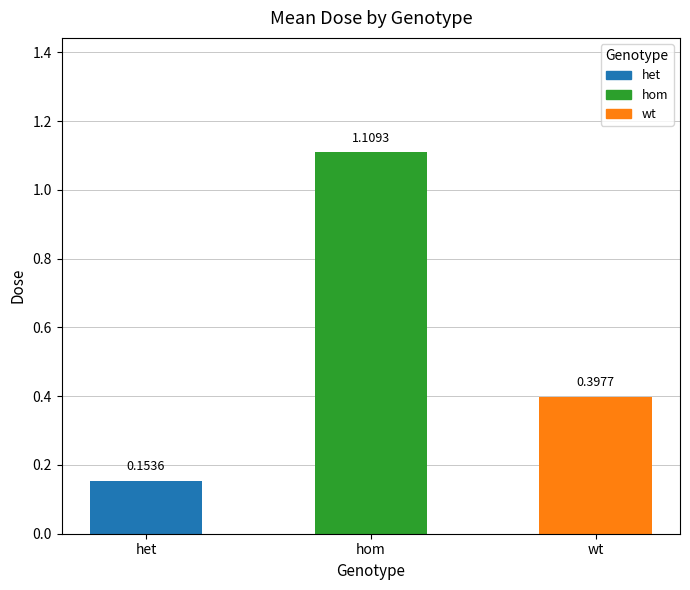

What is the label of the 1st bar from the right?

wt